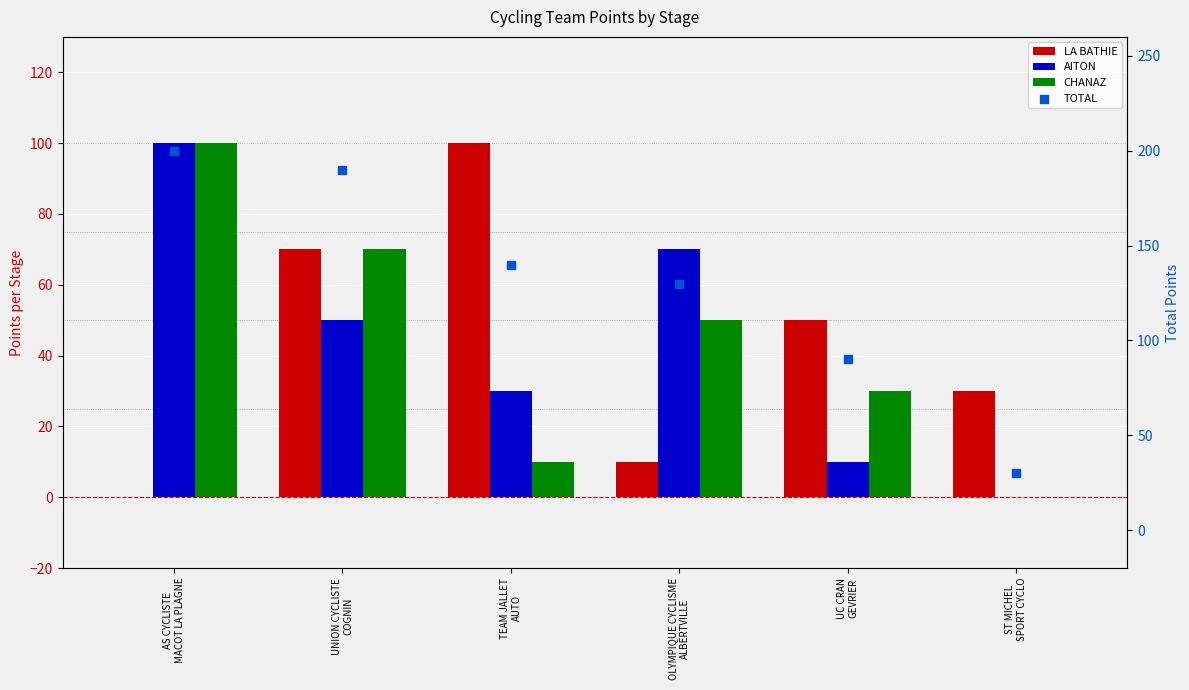

What are all the series names shown in the legend?

LA BATHIE, AITON, CHANAZ, TOTAL